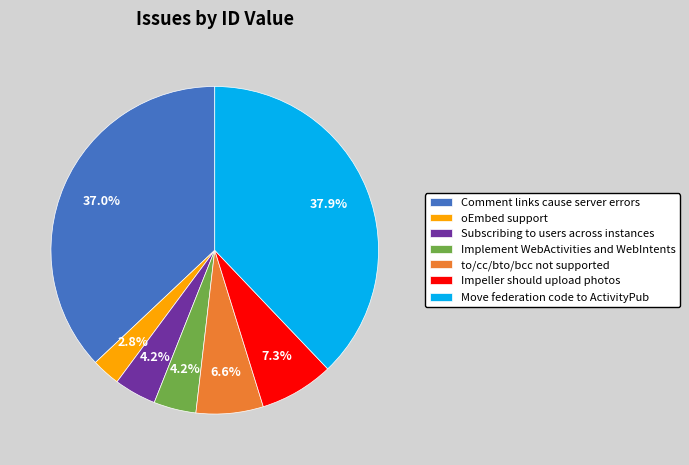

What is the smallest slice in the pie chart?

oEmbed support